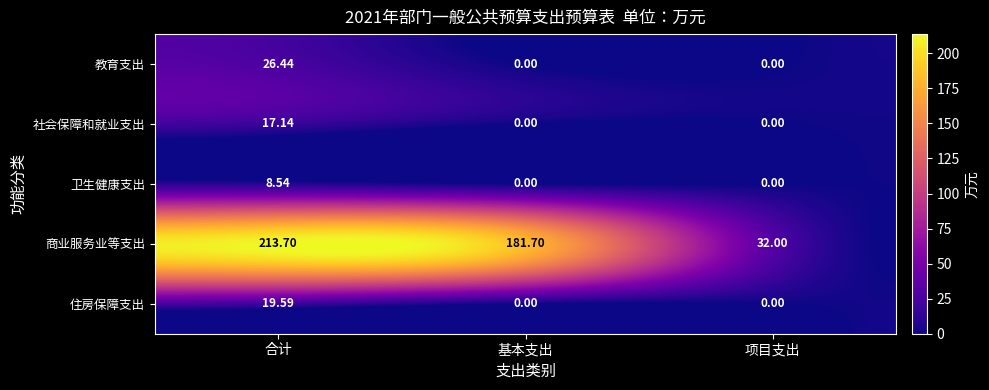

What is the maximum value shown in the chart?

213.7